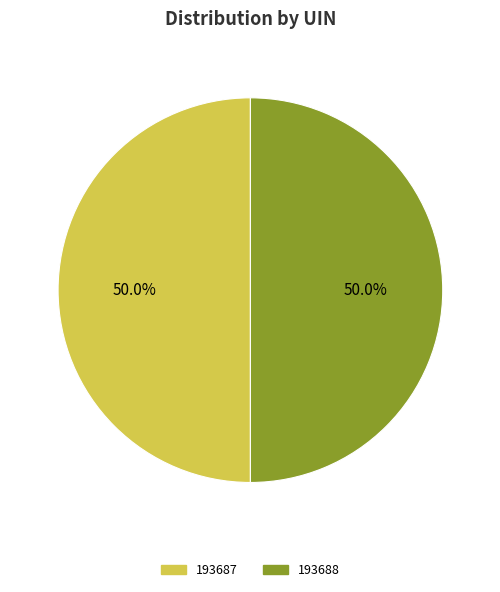

Combined, what portion of the pie is 193687 and 193688?

100.0%